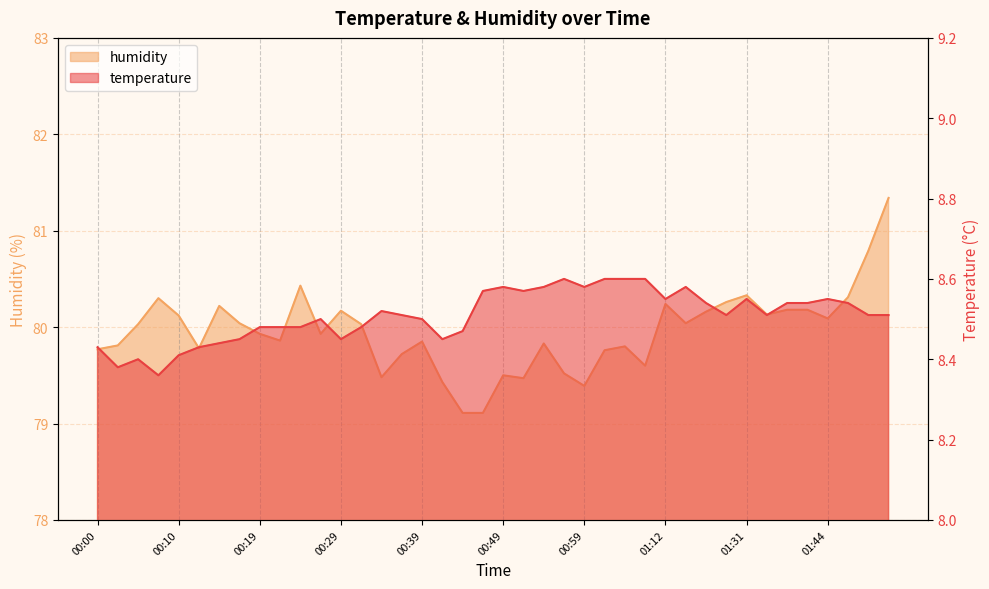

At which label is temperature closest to 8?

00:07